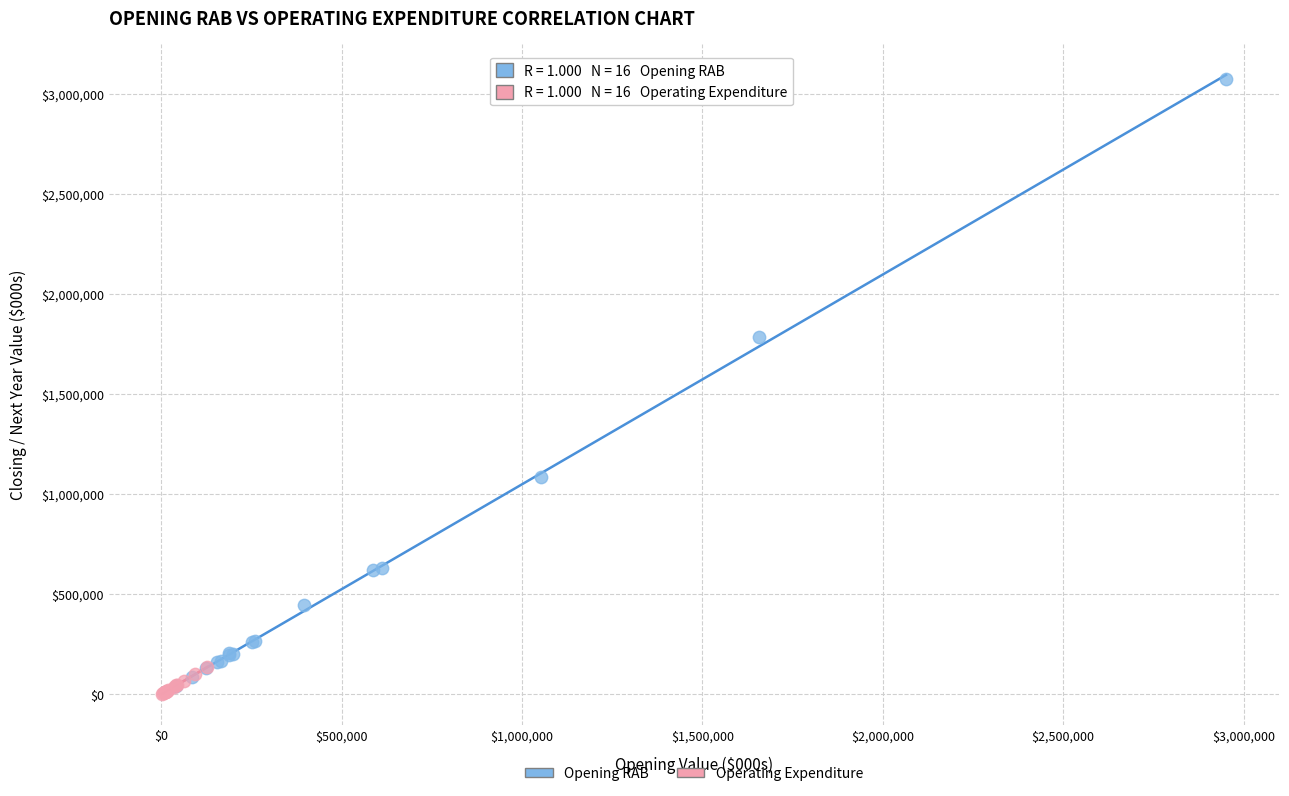

Which series has the widest spread of Y values?

Opening RAB